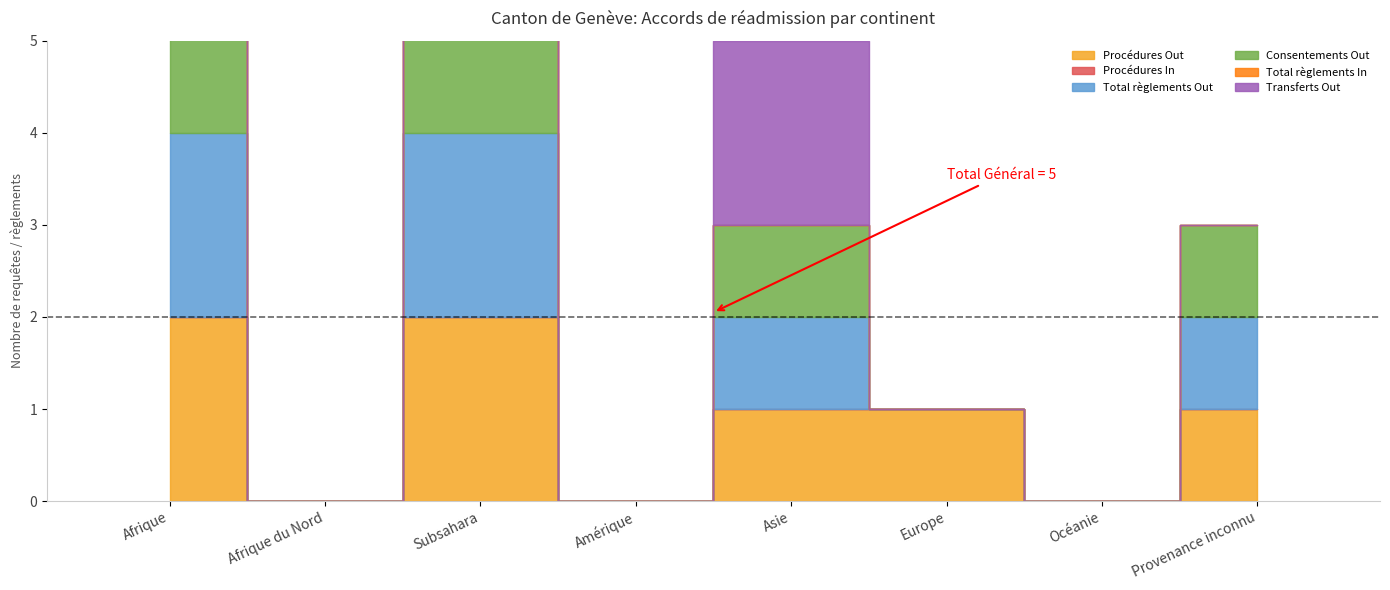

What position from the right is Afrique?

8